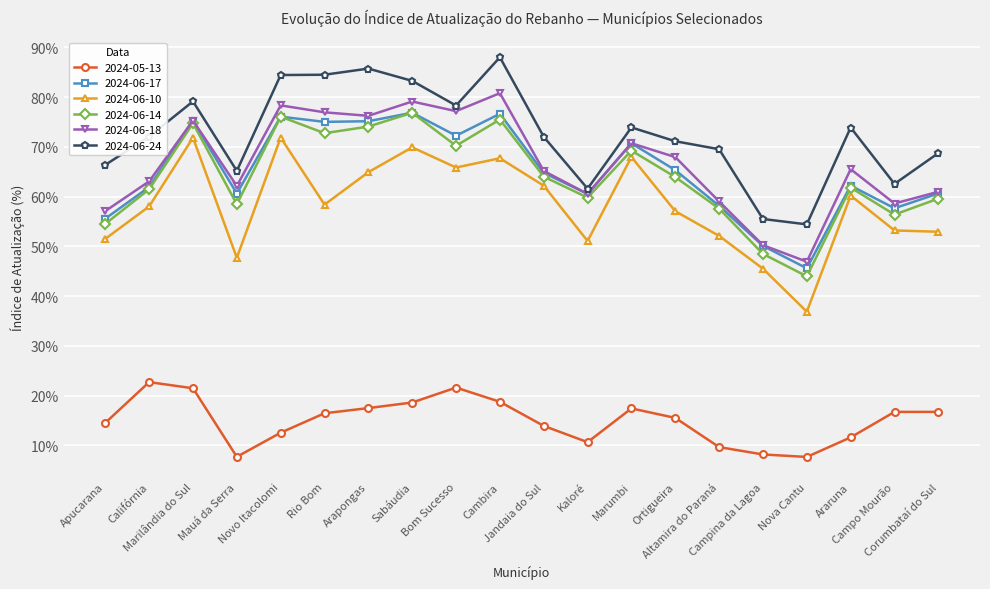

What are all the series names shown in the legend?

2024-05-13, 2024-06-17, 2024-06-10, 2024-06-14, 2024-06-18, 2024-06-24